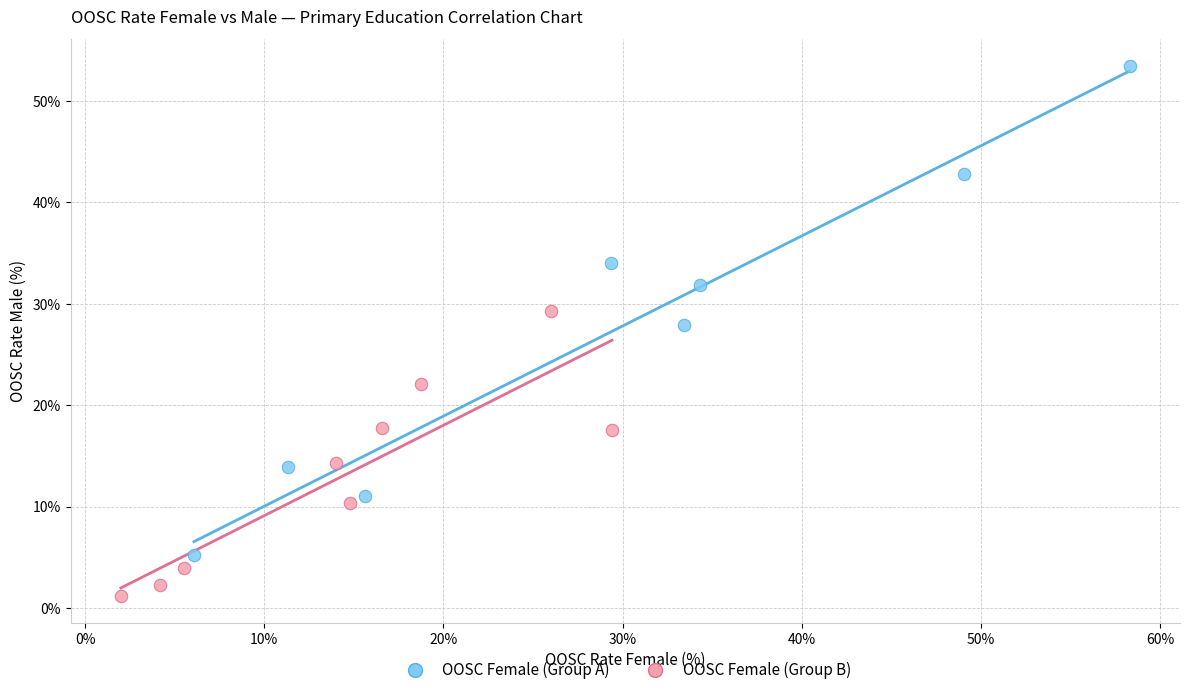

Which series reaches the minimum Y coordinate?

OOSC Female (Group B)